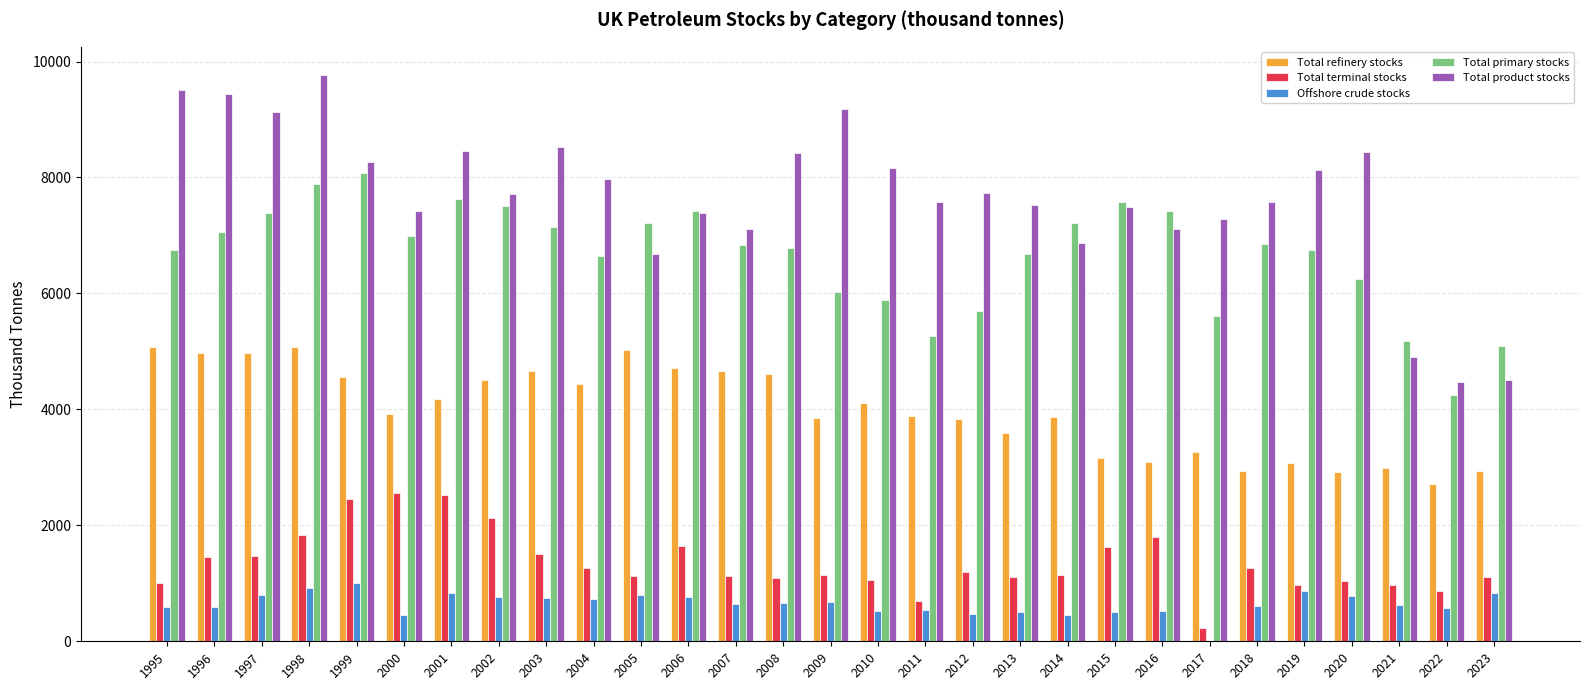

How many series are shown in this chart?

5